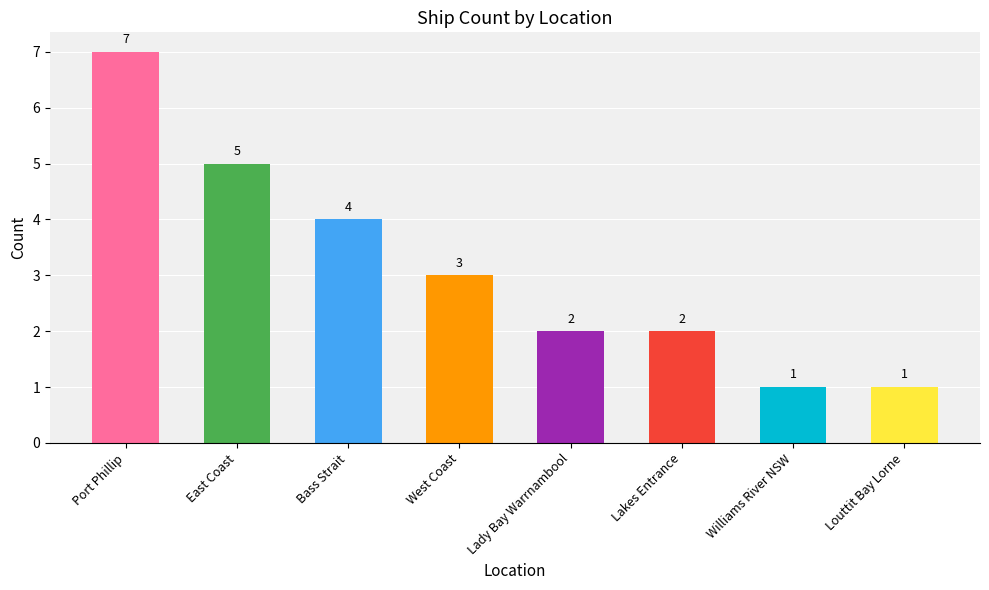

Reading left to right, what are all the values shown in this chart?

7	5	4	3	2	2	1	1